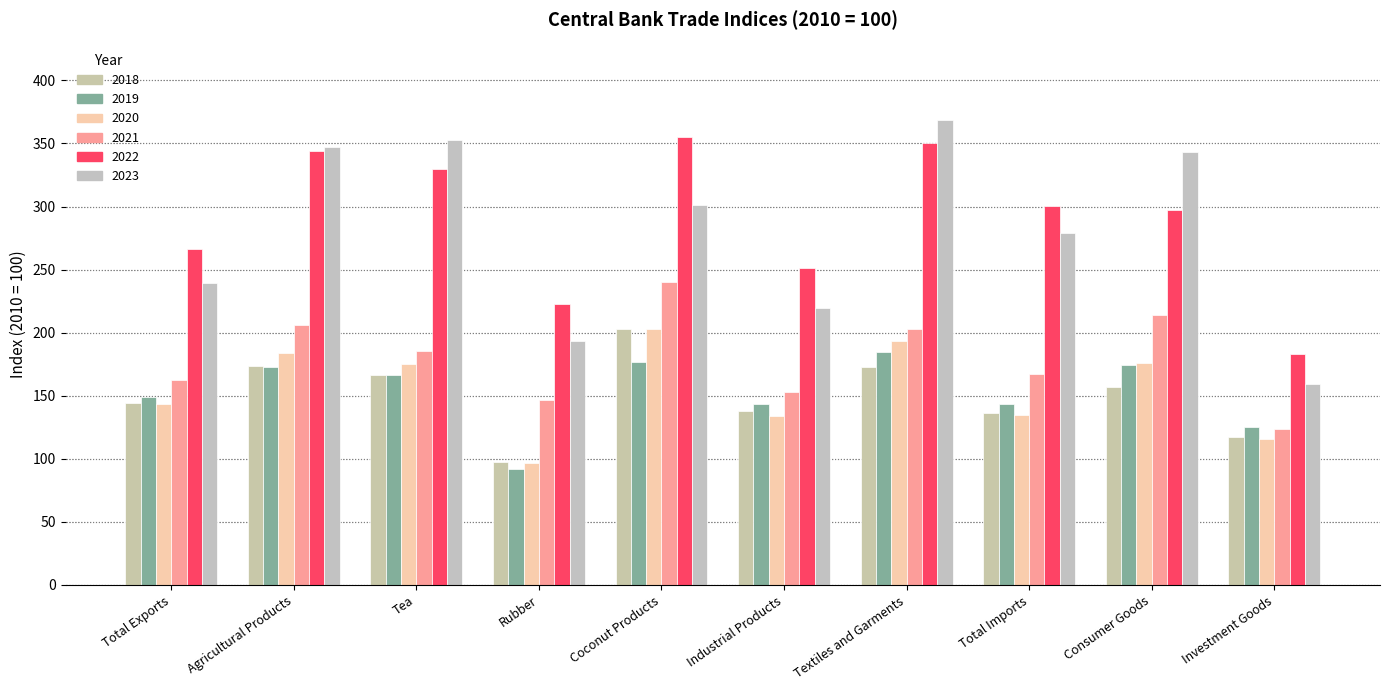

What is the value of the 2022 bar at the 8th from the left?

300.4